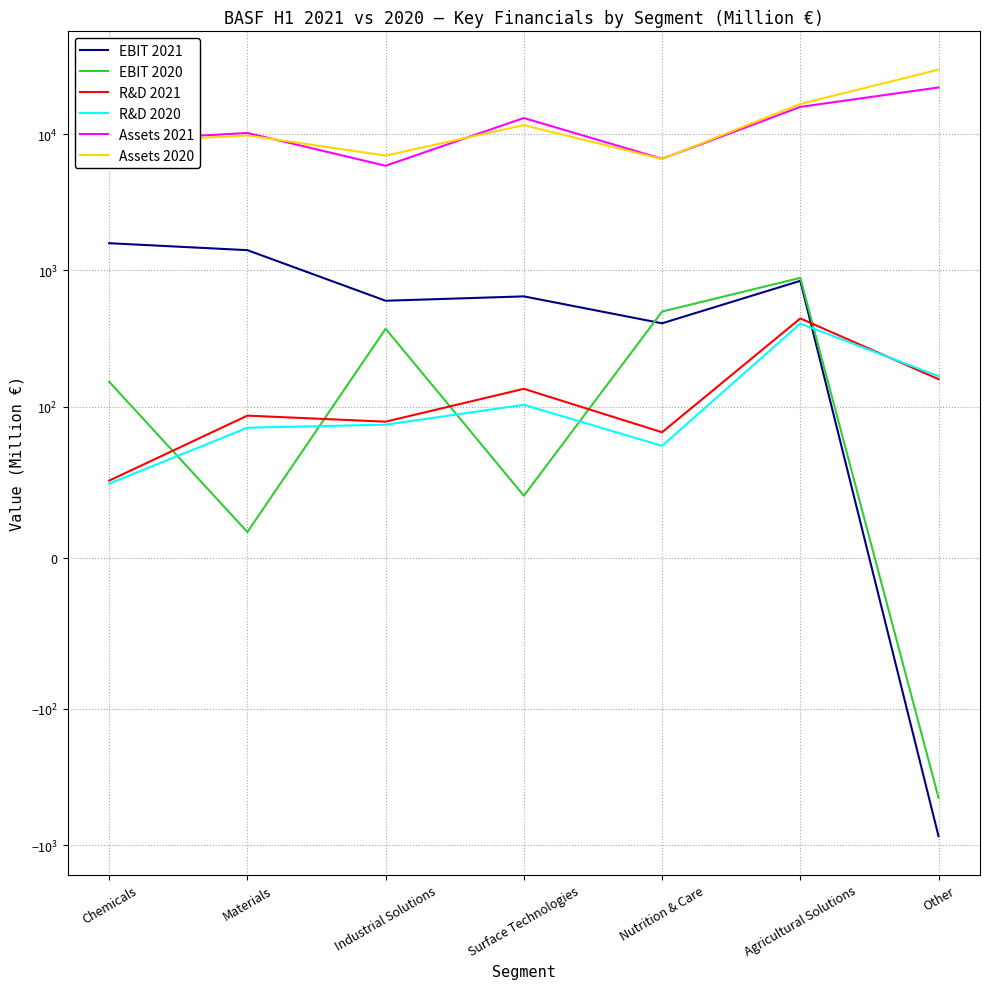

What is the lowest value of the EBIT 2021 series?

-861